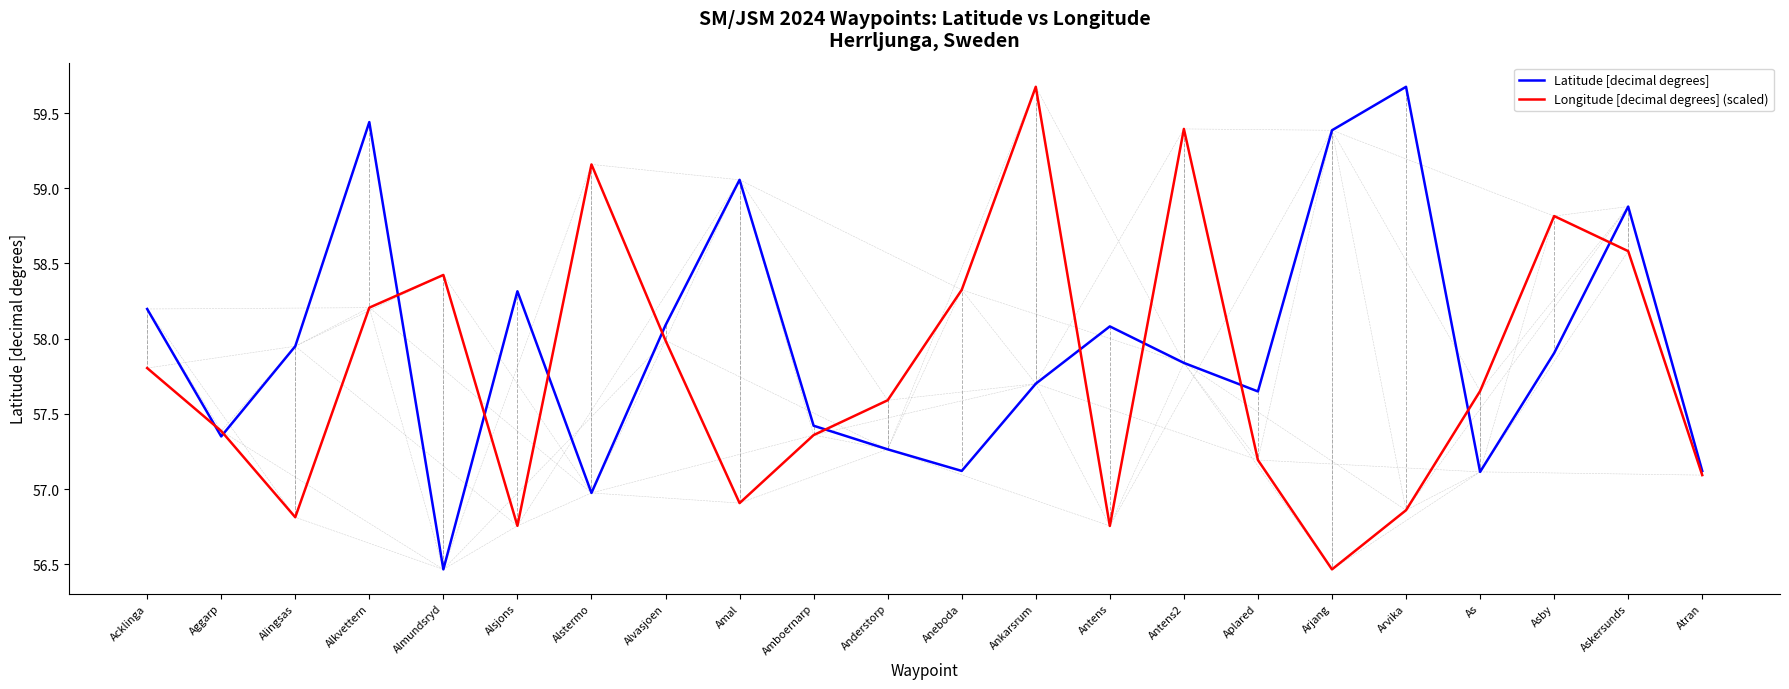

What is the minimum value for Latitude [decimal degrees]?

56.5